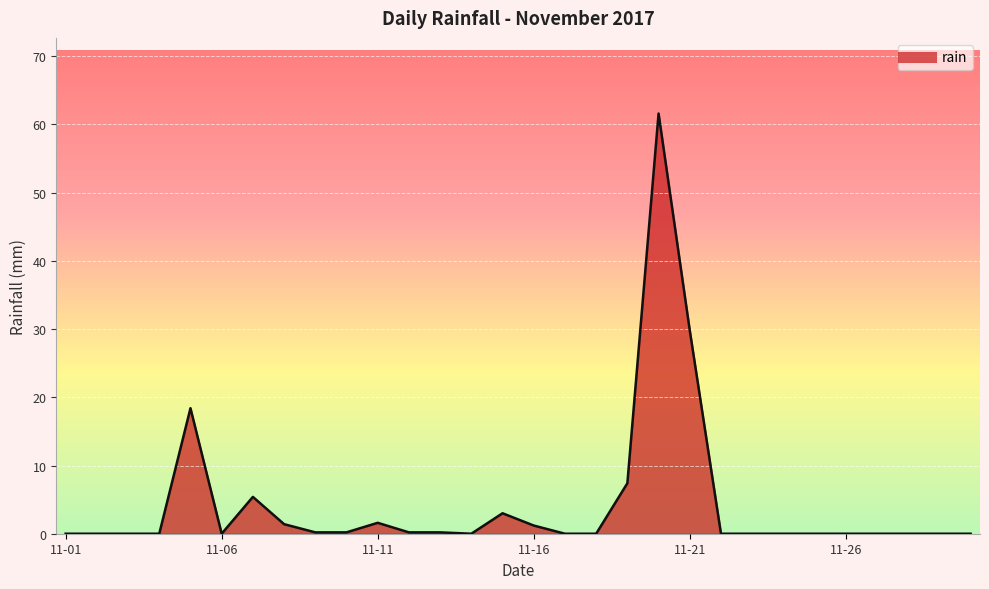

How many series are shown in this chart?

1